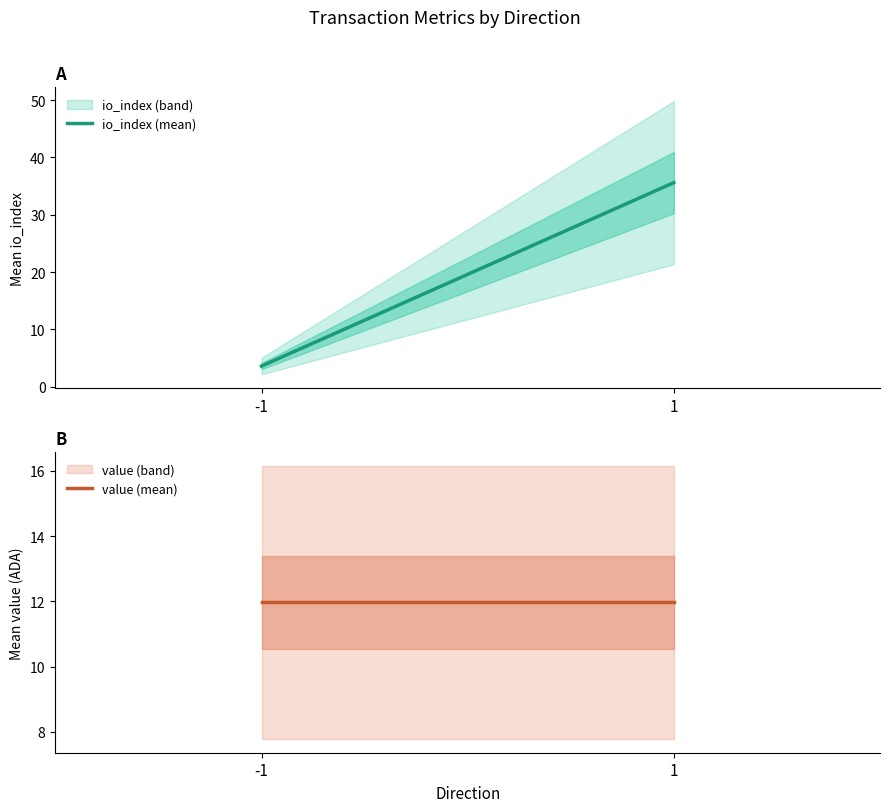

Between 1 and -1, which is larger?

1